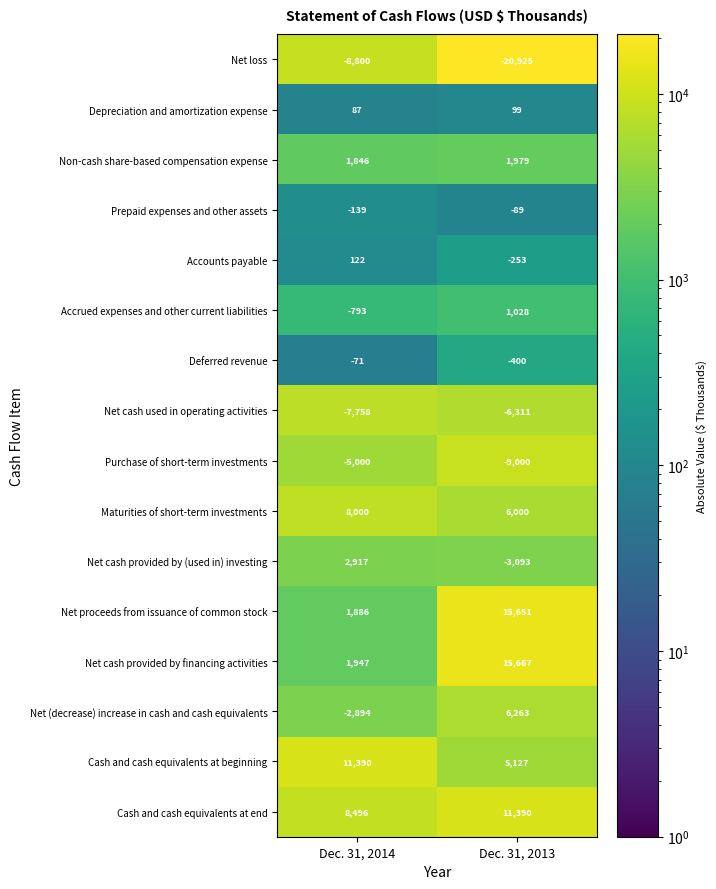

At how many categories does at least one series exceed 8491?

2